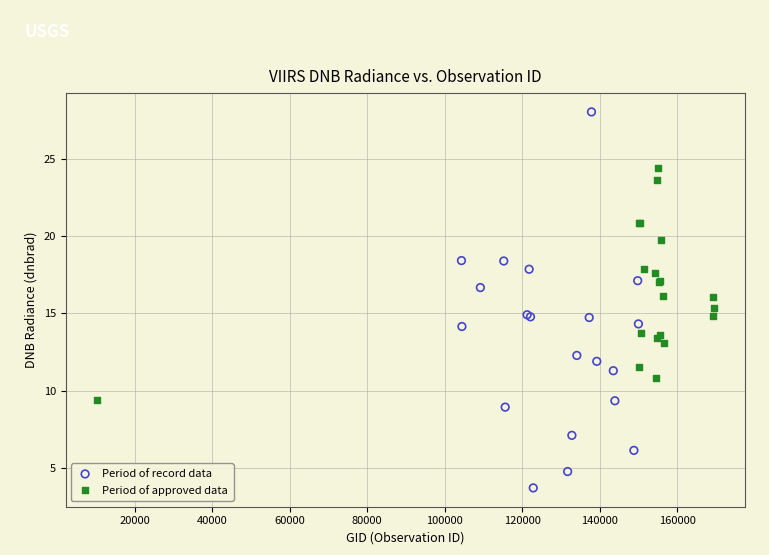

Which series reaches the maximum Y coordinate?

Period of record data